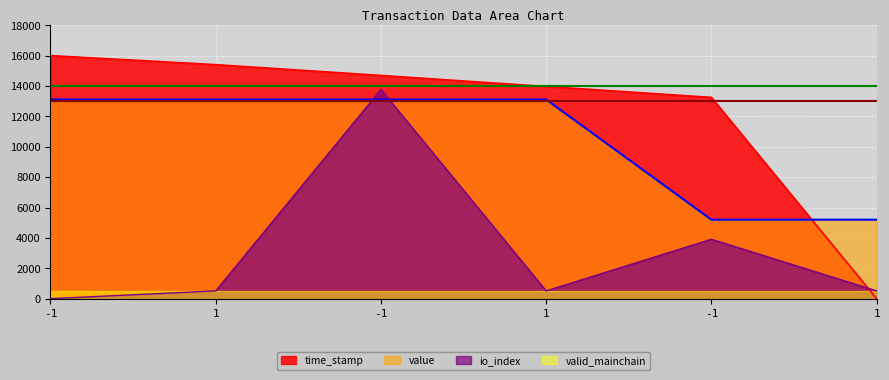

How many interior local valleys does the io_index series have?

1